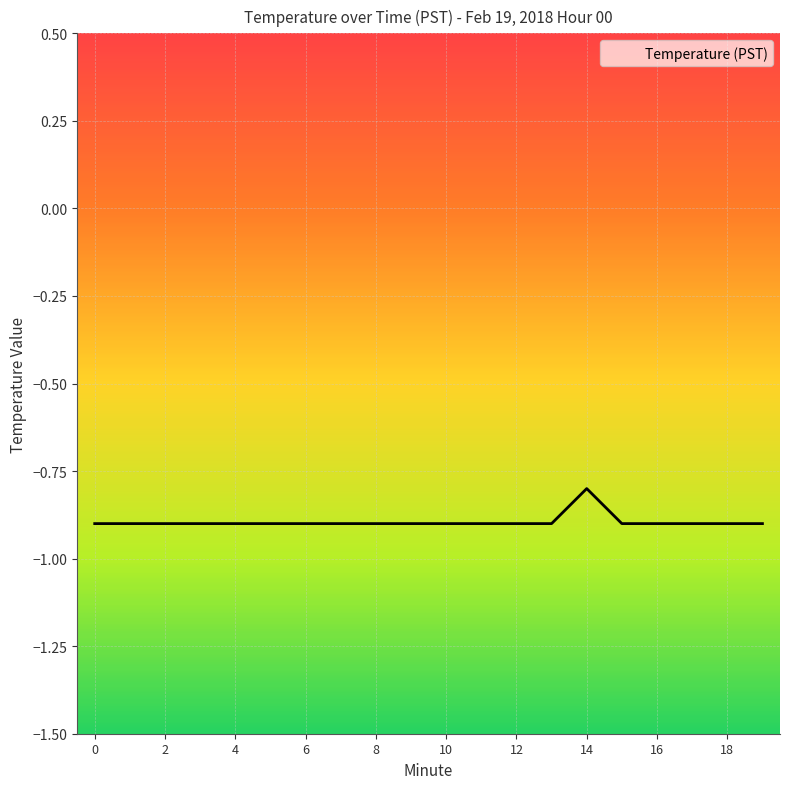

List the labels in order of value, largest first.

14, 0, 1, 2, 3, 4, 5, 6, 7, 8, 9, 10, 11, 12, 13, 15, 16, 17, 18, 19